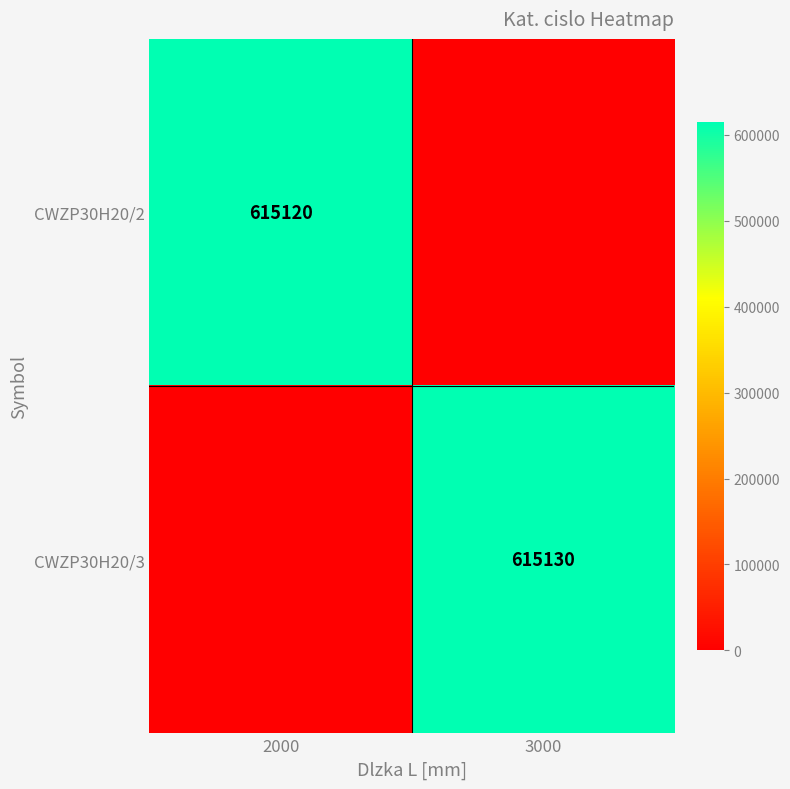

At which category does the chart reach its peak across all series?

3000